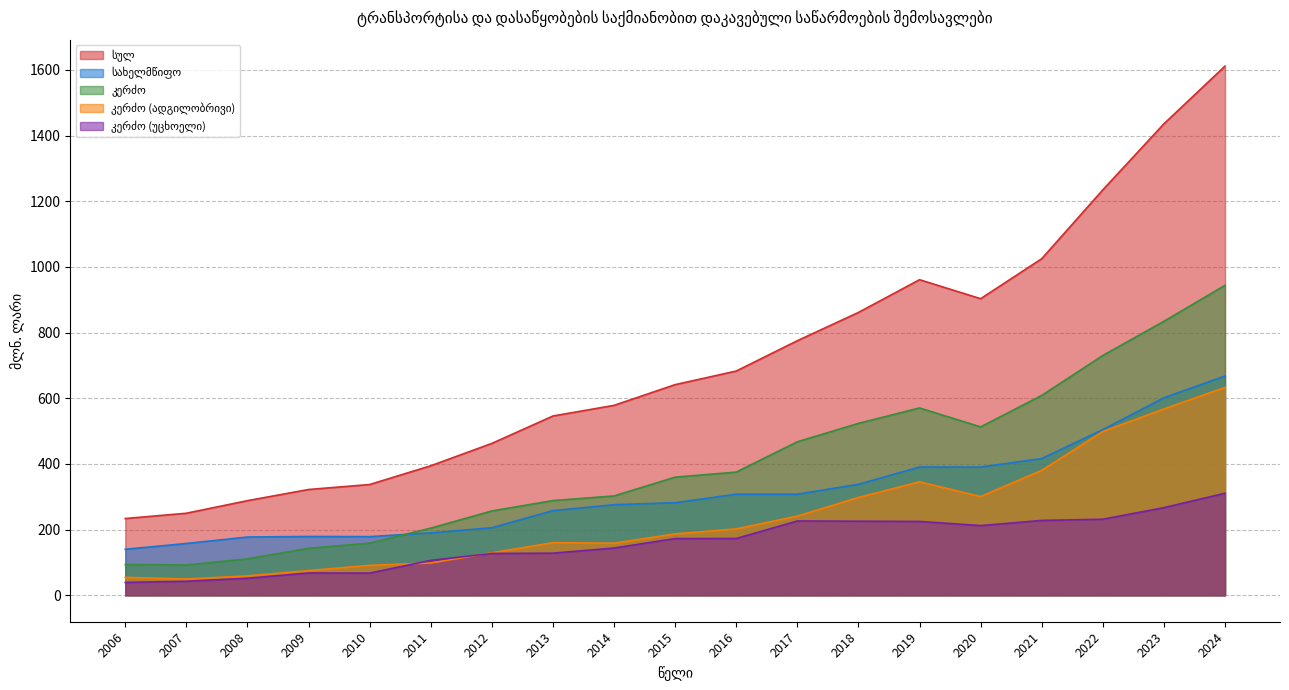

In კერძო (უცხოელი), how many points are higher than both neighbors (excluding endpoints)?

2